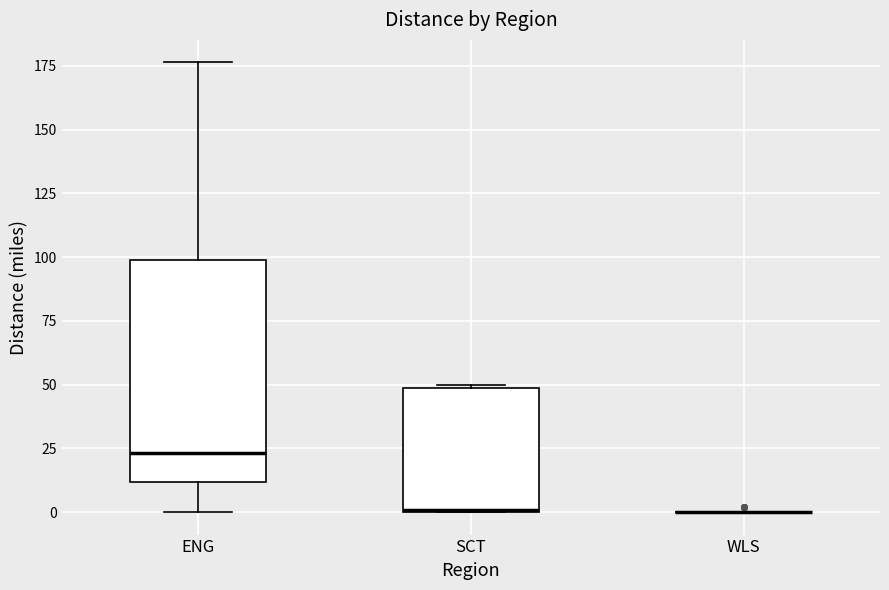

Where is the upper edge of the box for ENG on the y-axis? The values are not printed on the chart, so give them approximately, as read against the axis.

100